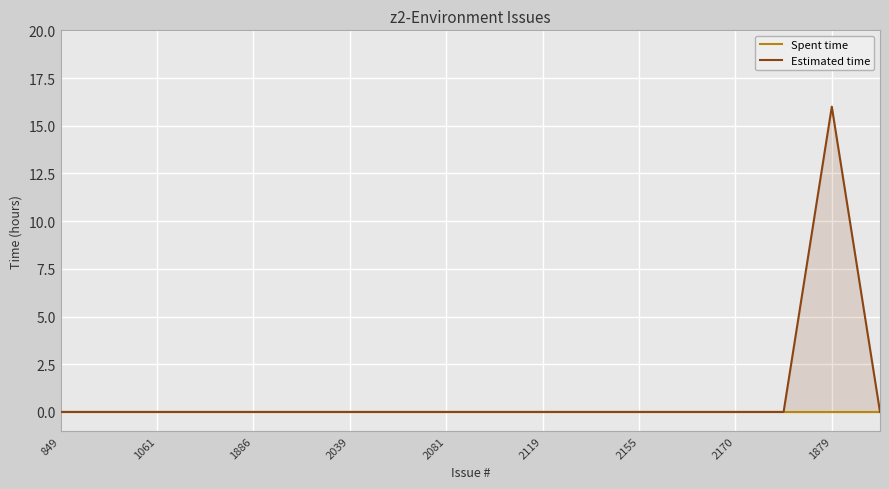

What is the label of the 3rd point from the left?

1061